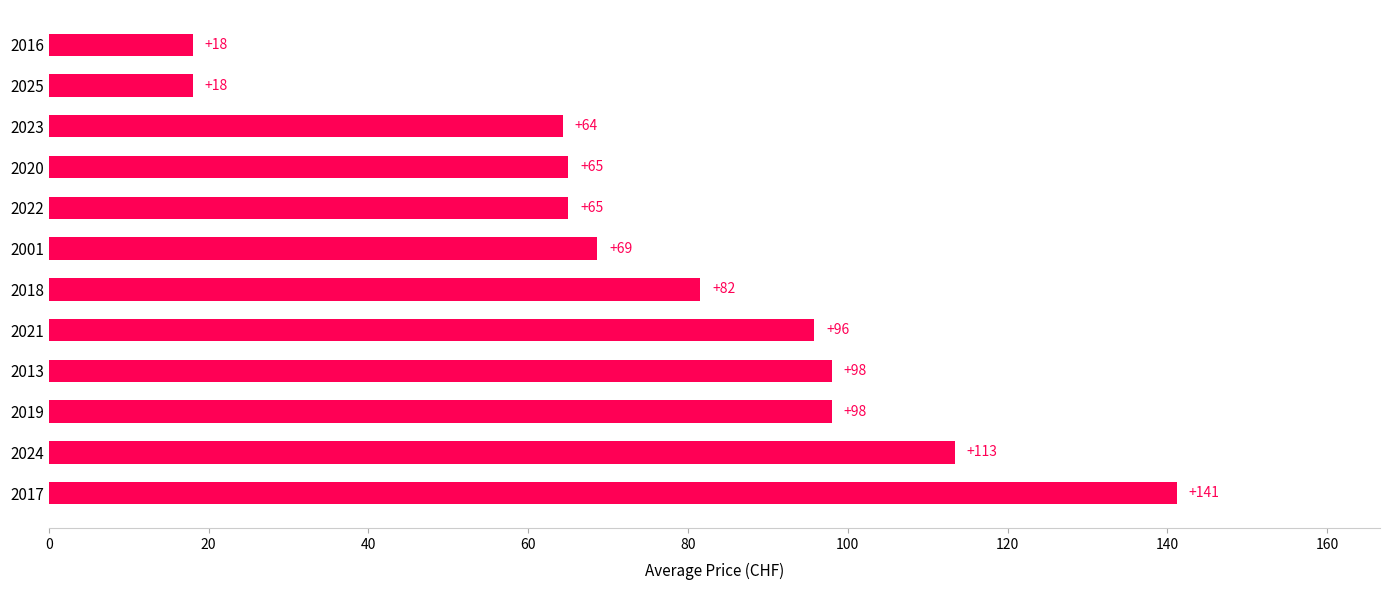

What is the difference between the second highest and second lowest values?

95.4